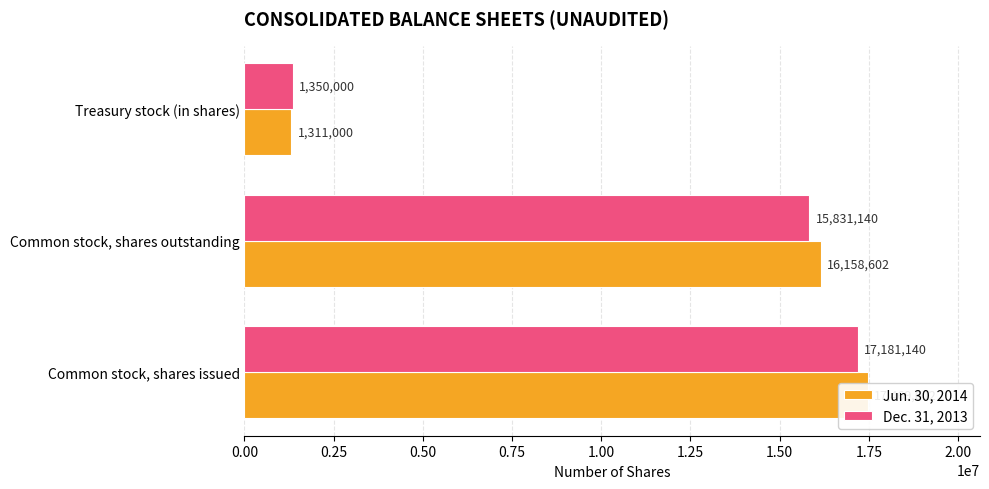

Which series has the largest range (max minus min)?

Jun. 30, 2014